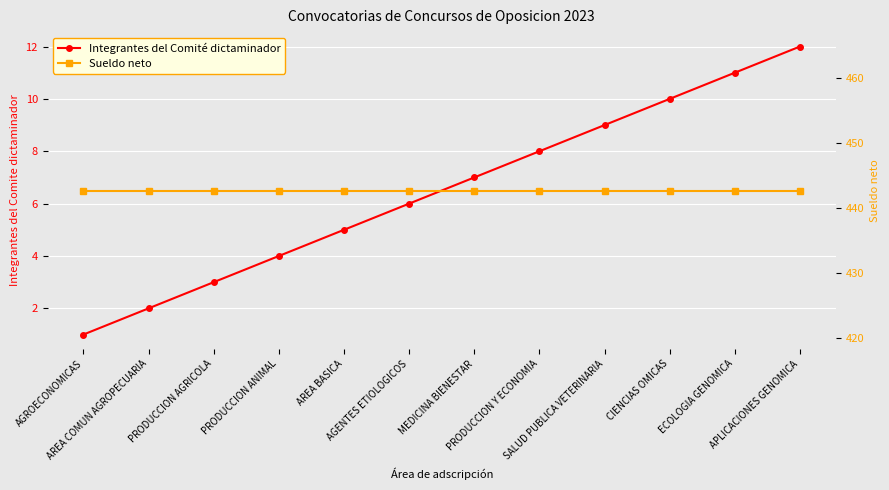

True or false: Sueldo neto and Integrantes del Comité dictaminador intersect in this chart.

False